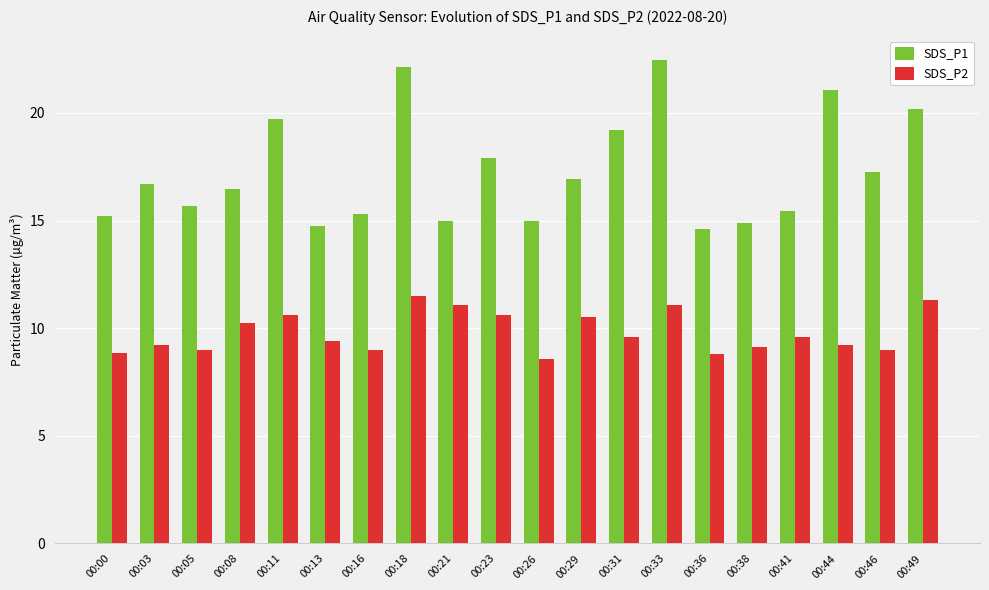

What is the total value across all series at 00:44?

30.3